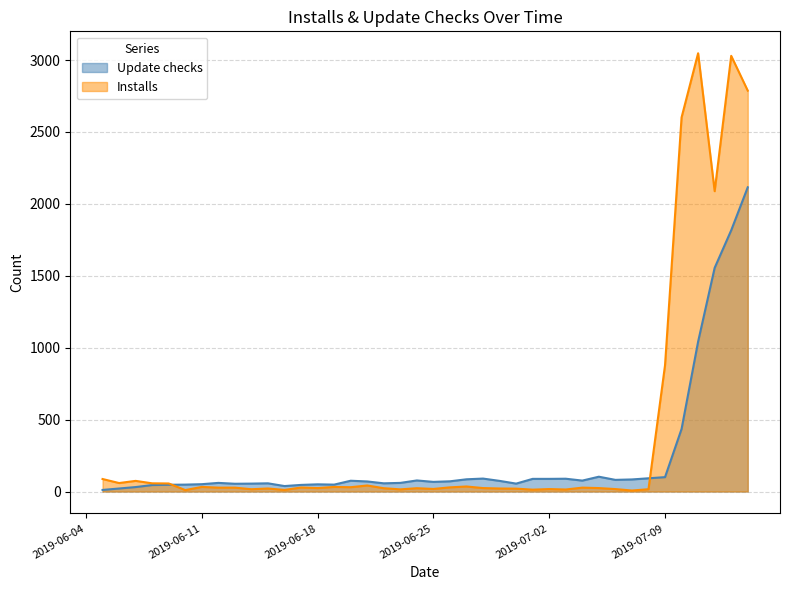

Which has a higher value, 2019-06-07 or 2019-06-28?

2019-06-07